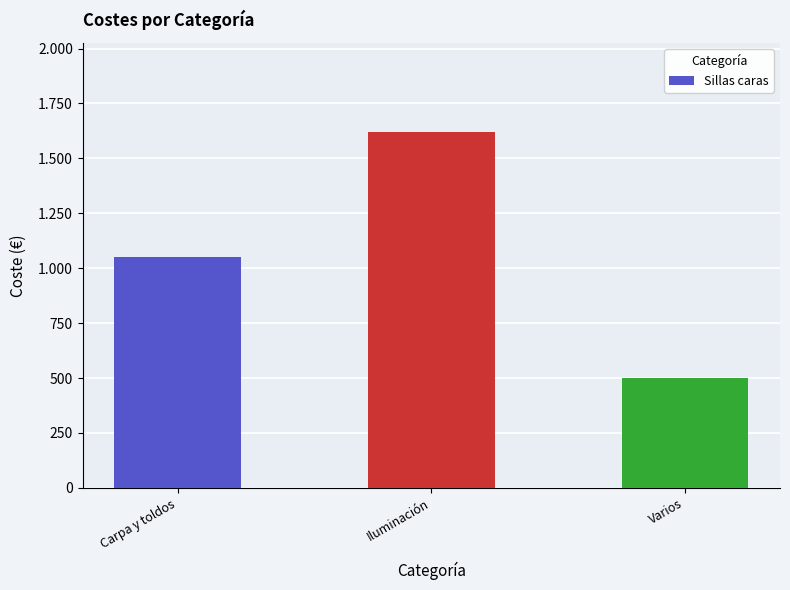

Does the chart contain stacked bars?

No